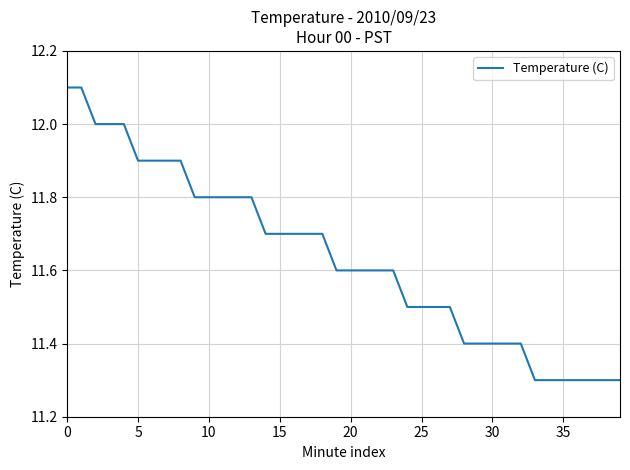

What is the difference between the maximum and minimum values?

0.8